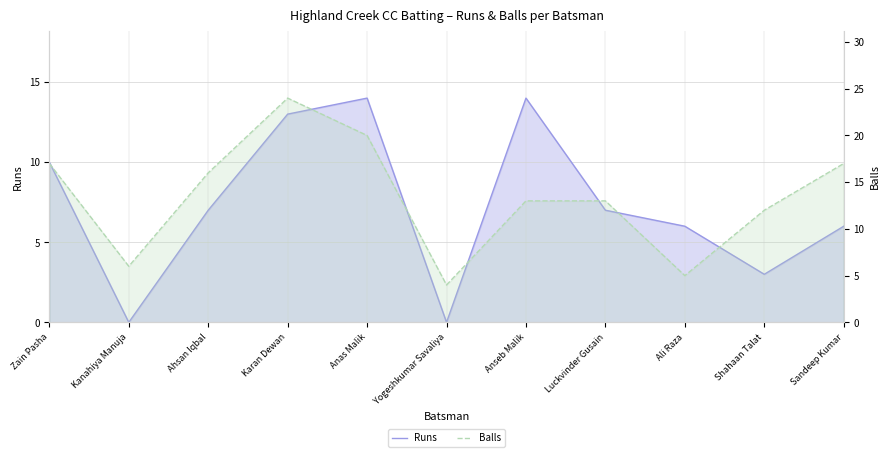

List the series in order of their overall mean, lowest first.

Runs, Balls